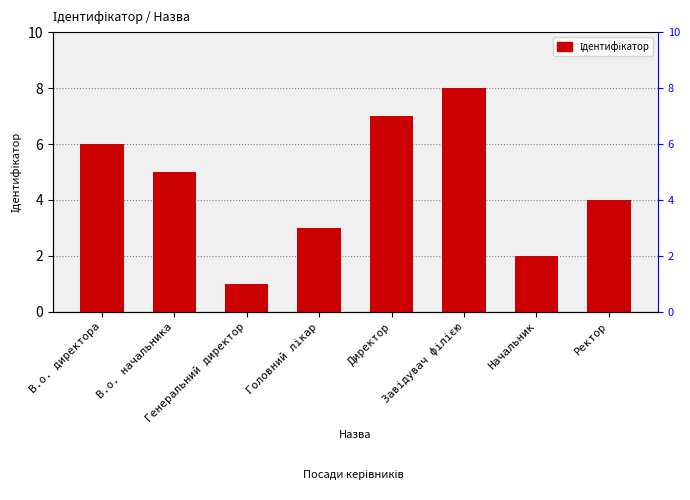

What is the sum of all values?

36